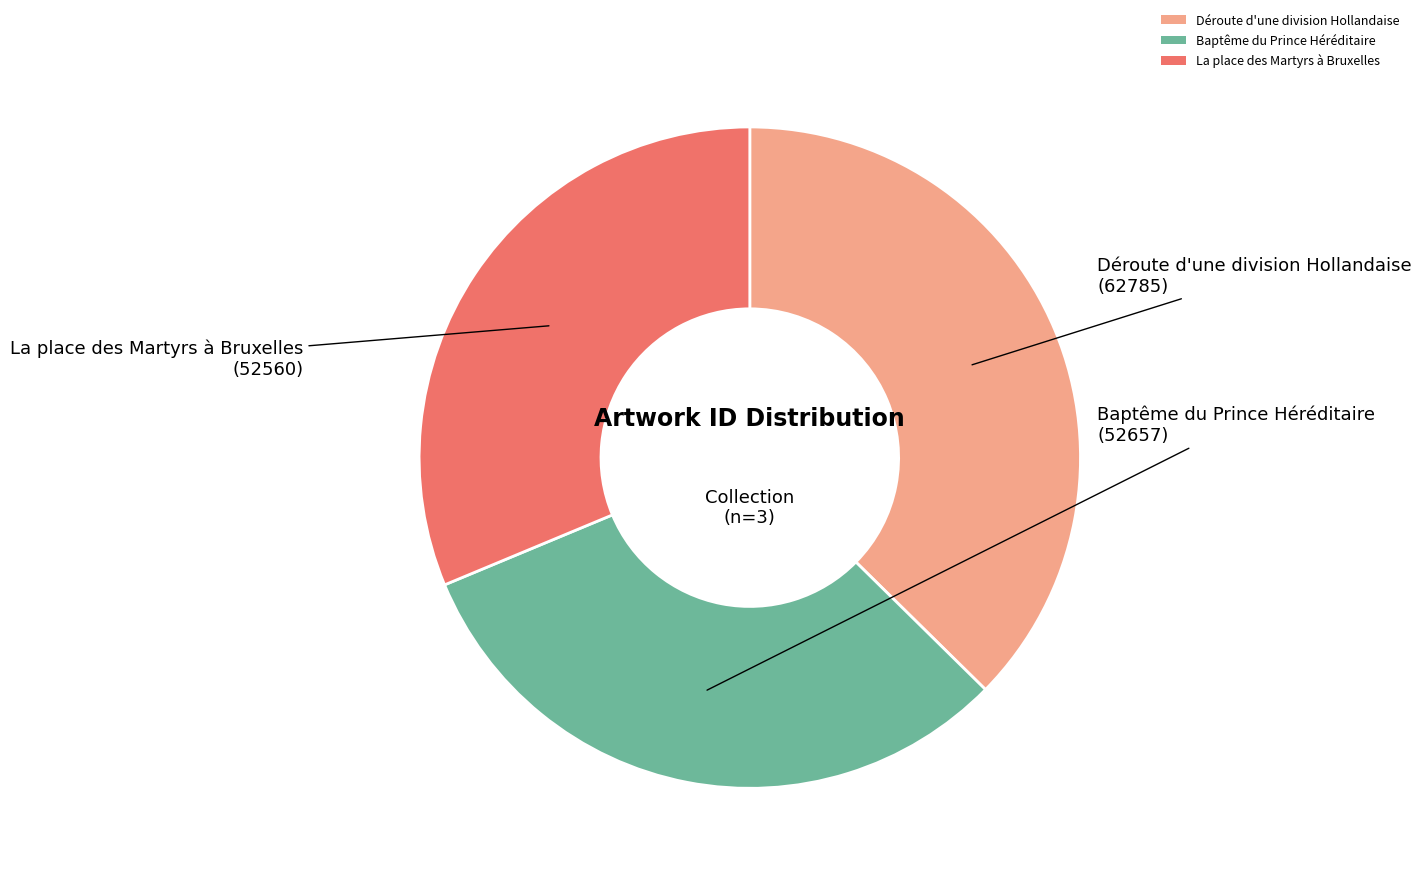

Do Baptême du Prince Héréditaire and La place des Martyrs à Bruxelles together represent more than half of the pie?

Yes